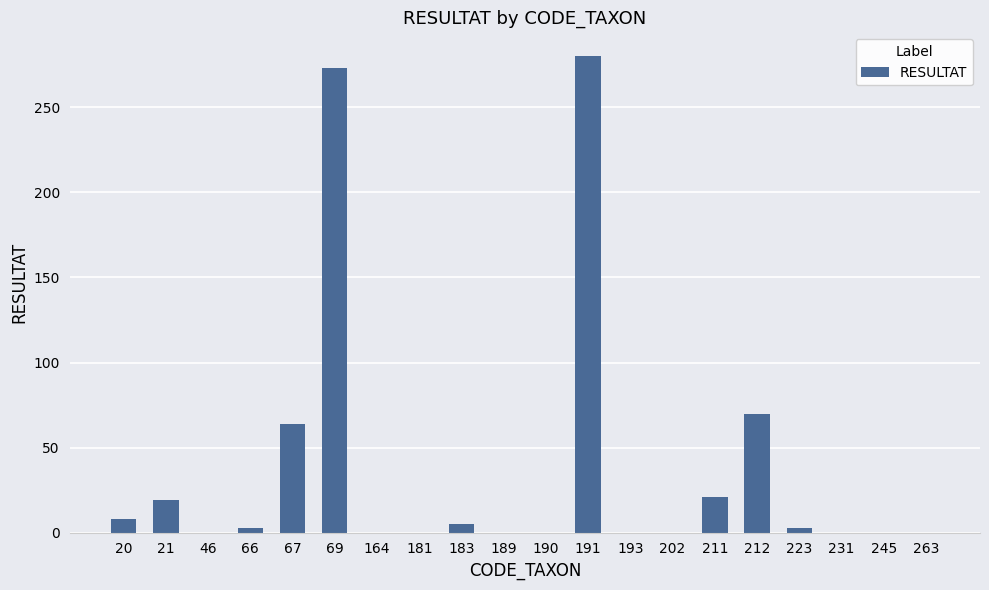

How many data points does each series have?

20